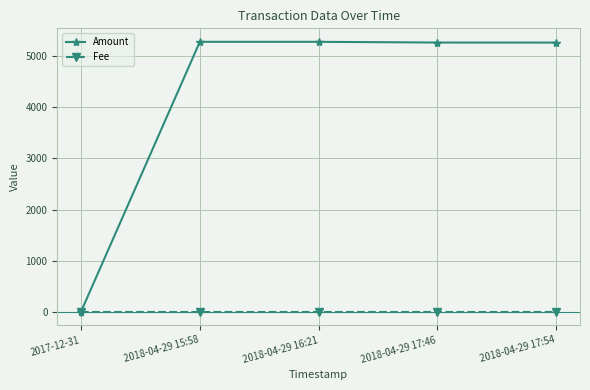

What is the greatest value displayed?

5283